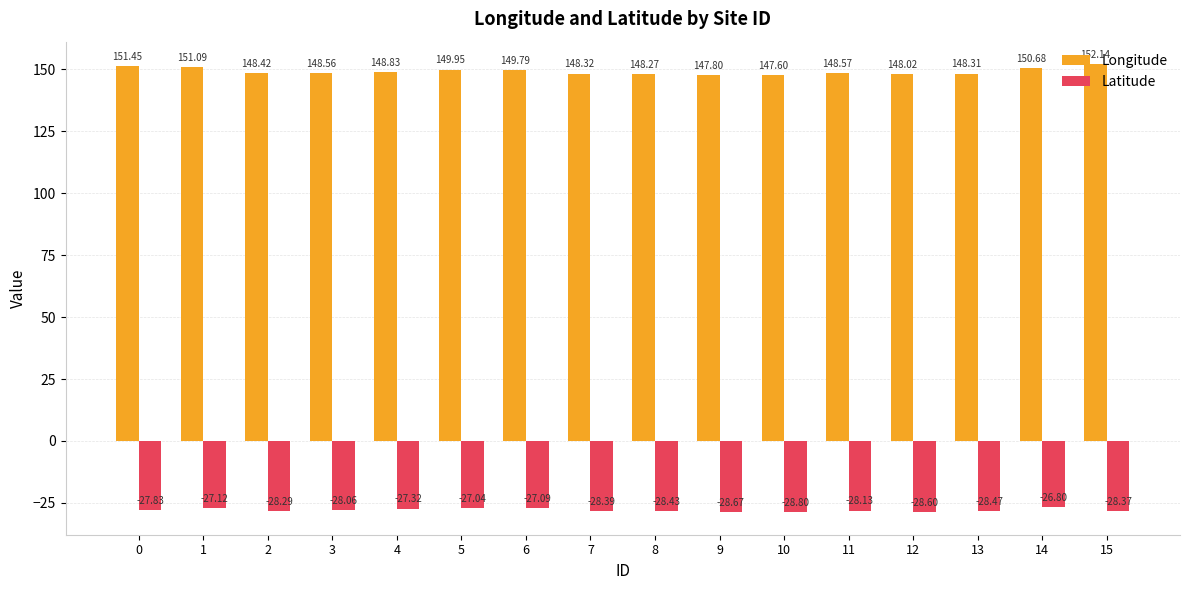

What is the value of the Longitude bar at the 15th from the left?

150.7